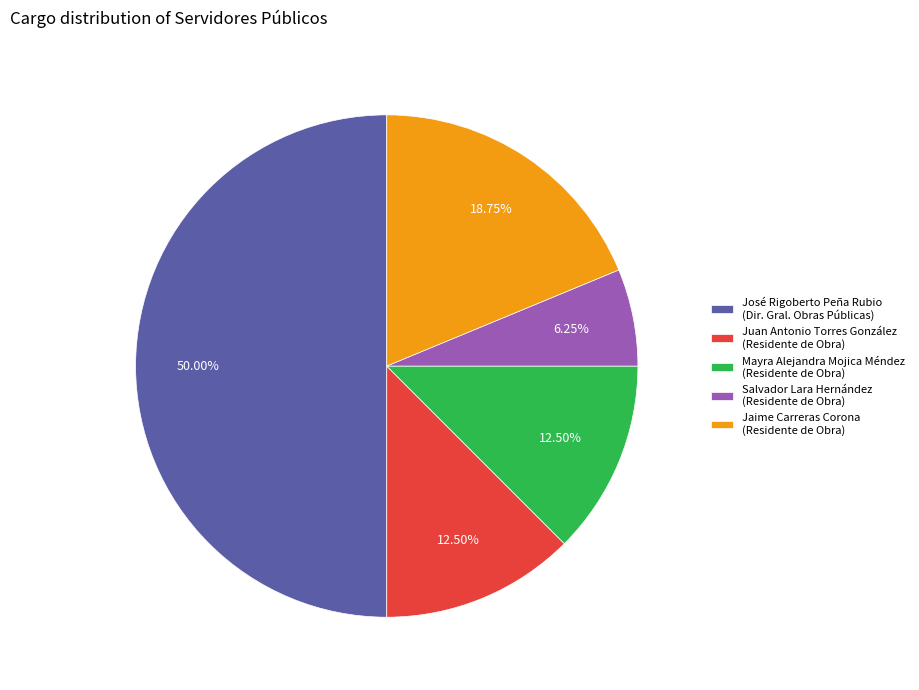

Does Mayra Alejandra Mojica Méndez (Residente de Obra) represent more than half of the total?

No